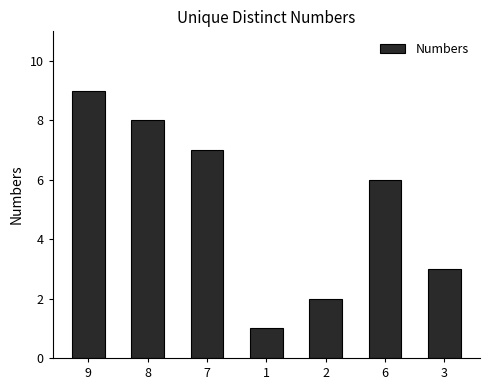

Which has a higher value, 1 or 9?

9